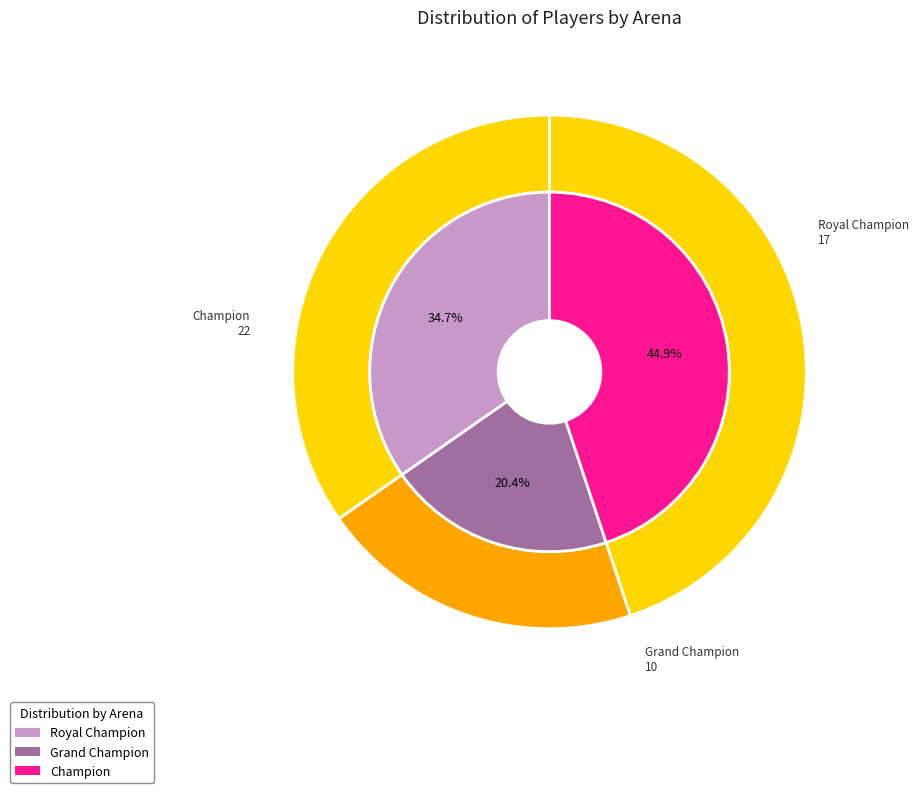

How many slices are in this pie chart?

3